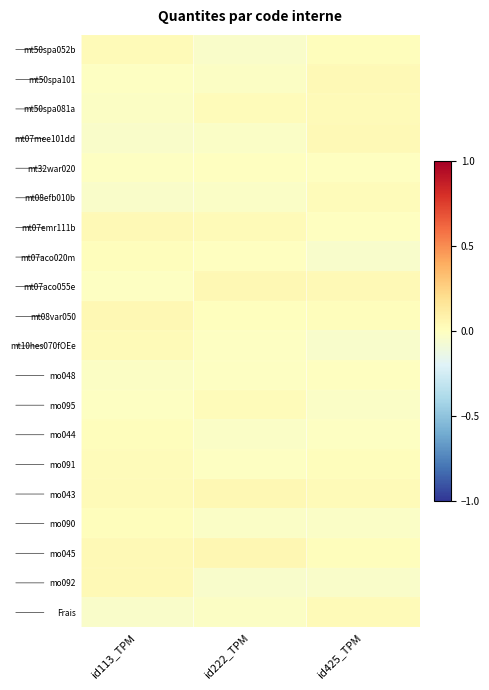

Which label corresponds to the largest value in the chart?

id222_TPM